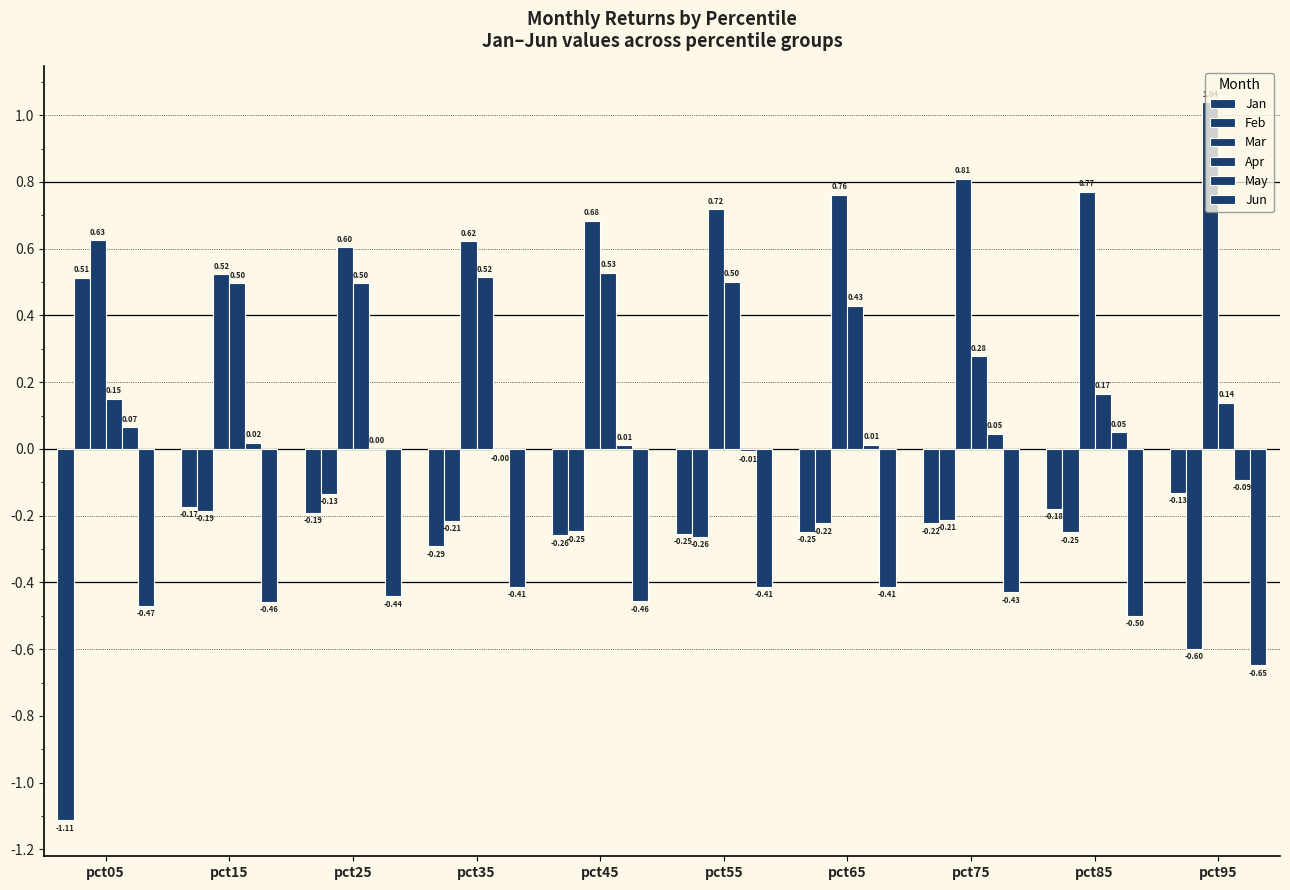

Which label corresponds to the smallest value in the chart?

pct05